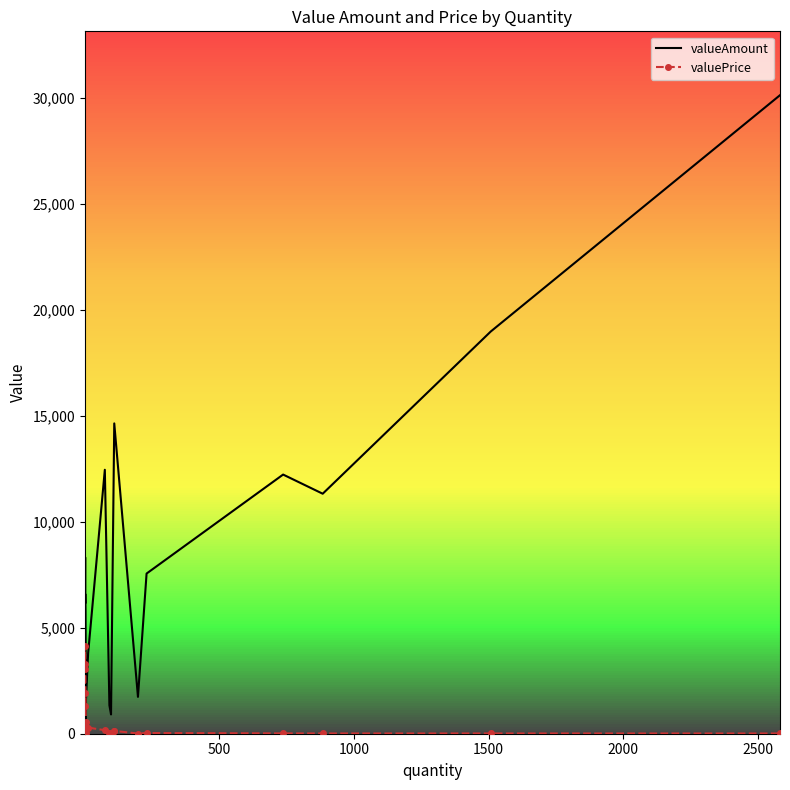

Is it true that valuePrice equals 4085.2 at 1000?

False